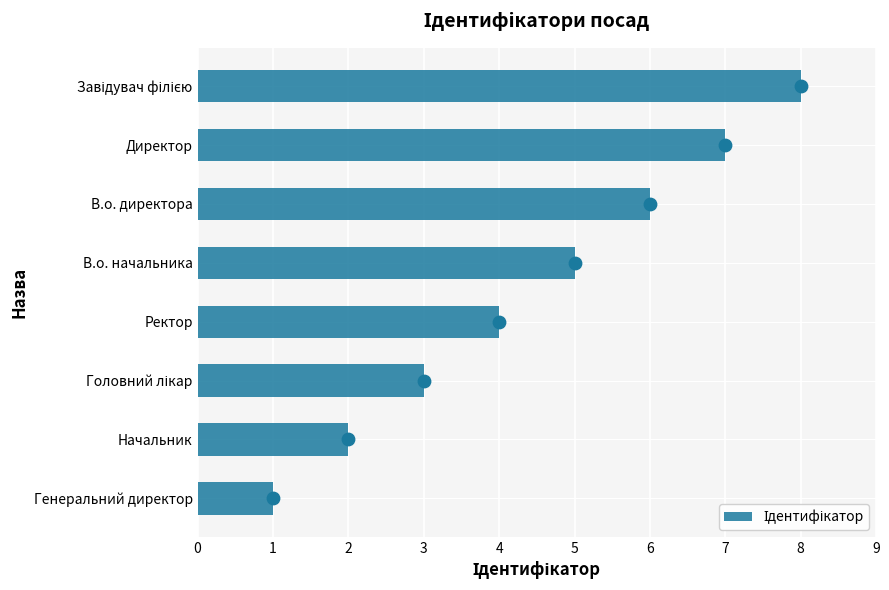

What is the ratio of the value at Головний лікар to the value at Генеральний директор?

3.0